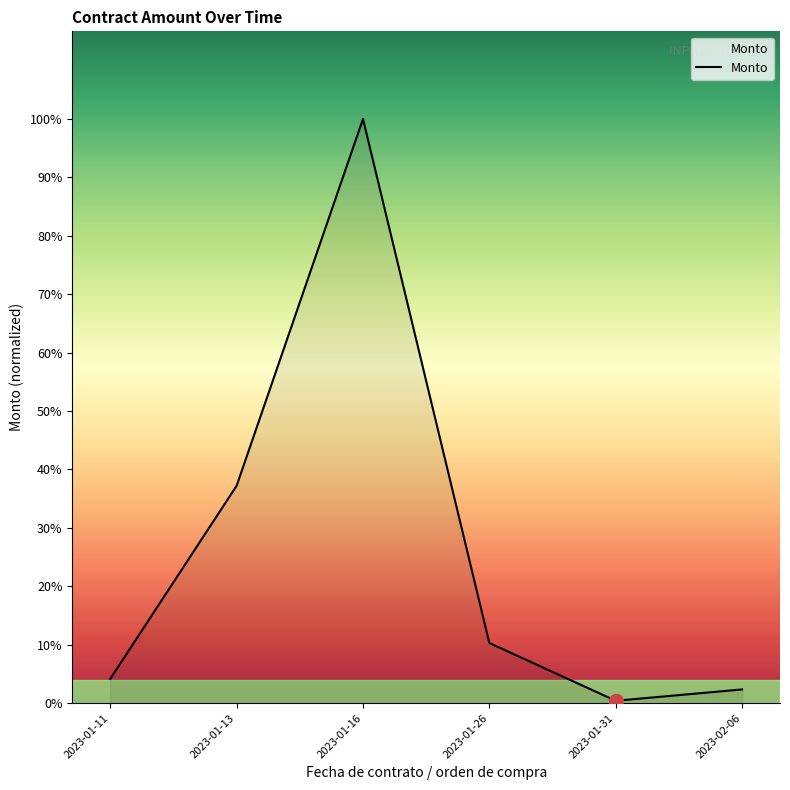

Rank the categories by value from highest to lowest.

2023-01-16, 2023-01-13, 2023-01-26, 2023-01-11, 2023-02-06, 2023-01-31